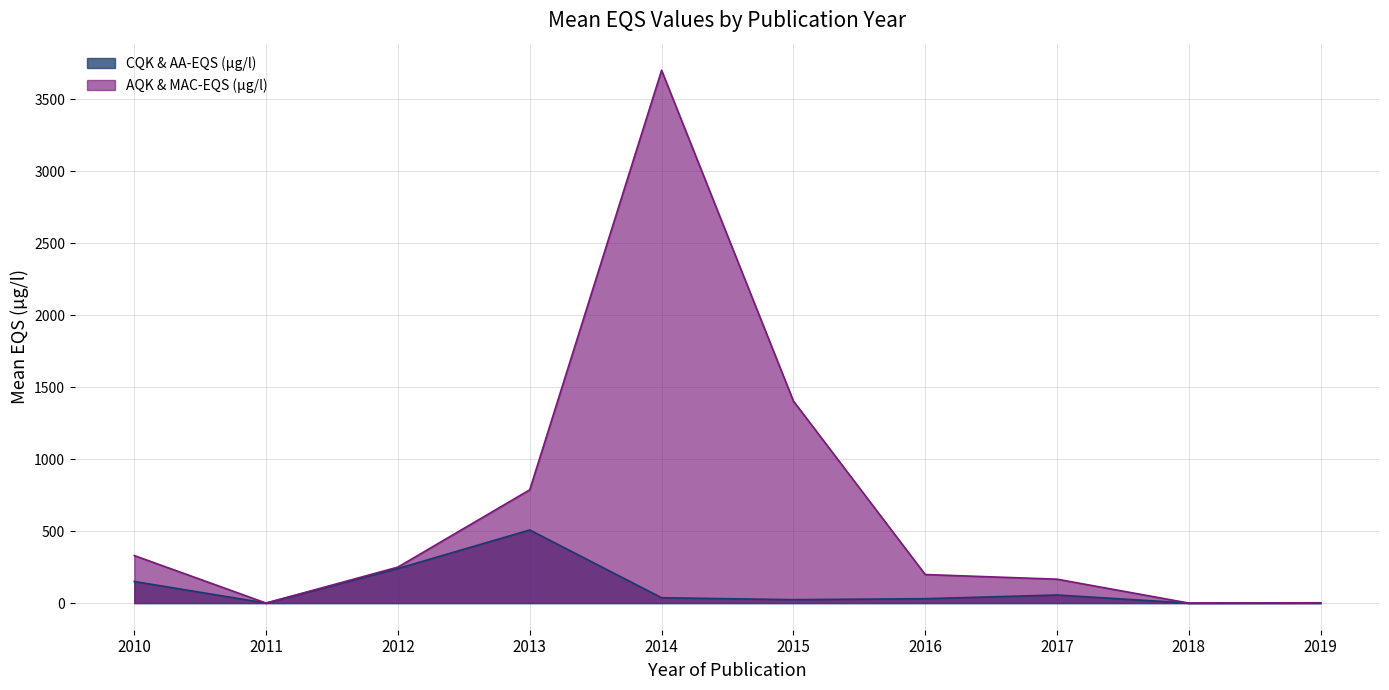

What is the value of the CQK & AA-EQS (µg/l) mean point at the 10th from the left?

0.1